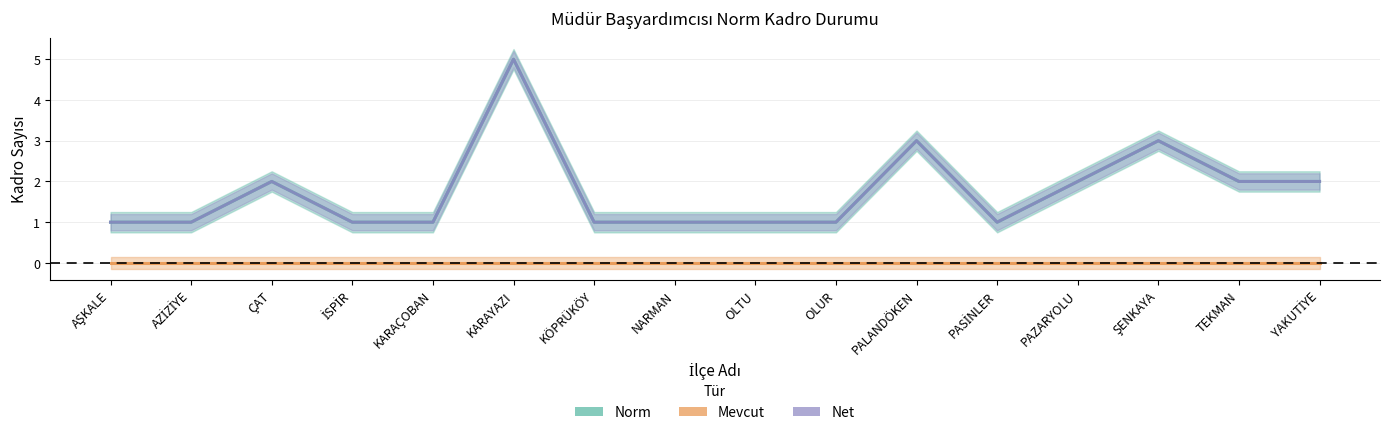

Is it true that Norm equals 1 at KARAÇOBAN?

True